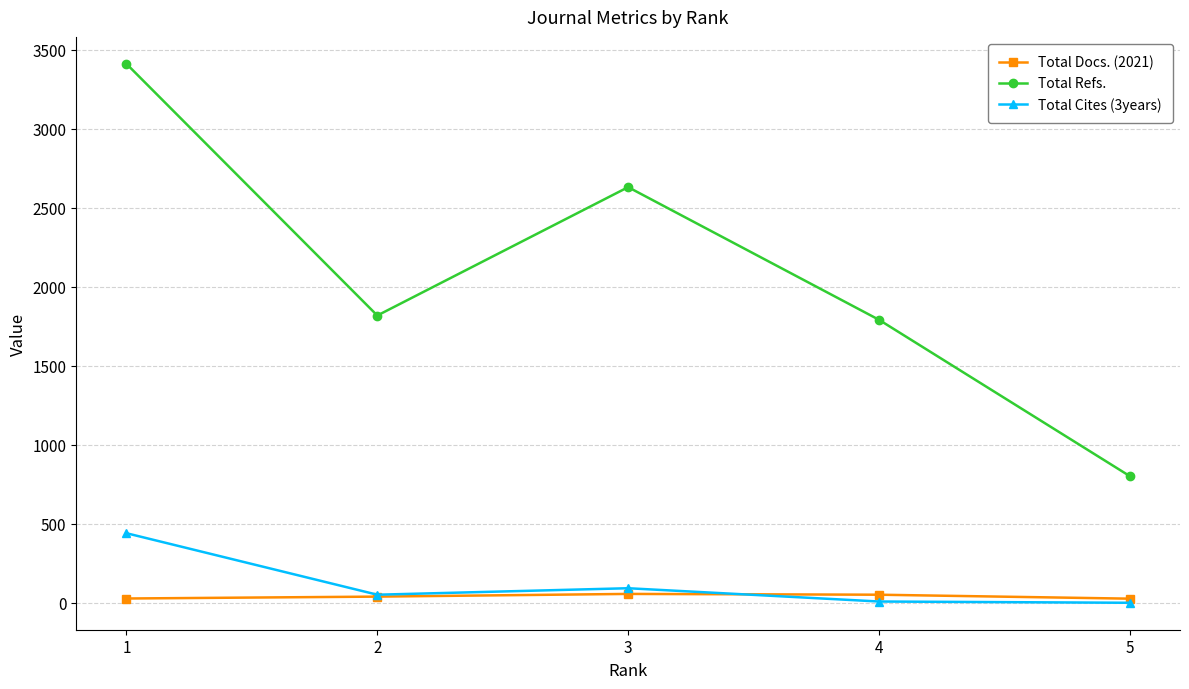

What is the difference between the highest and lowest values at 4?

1782